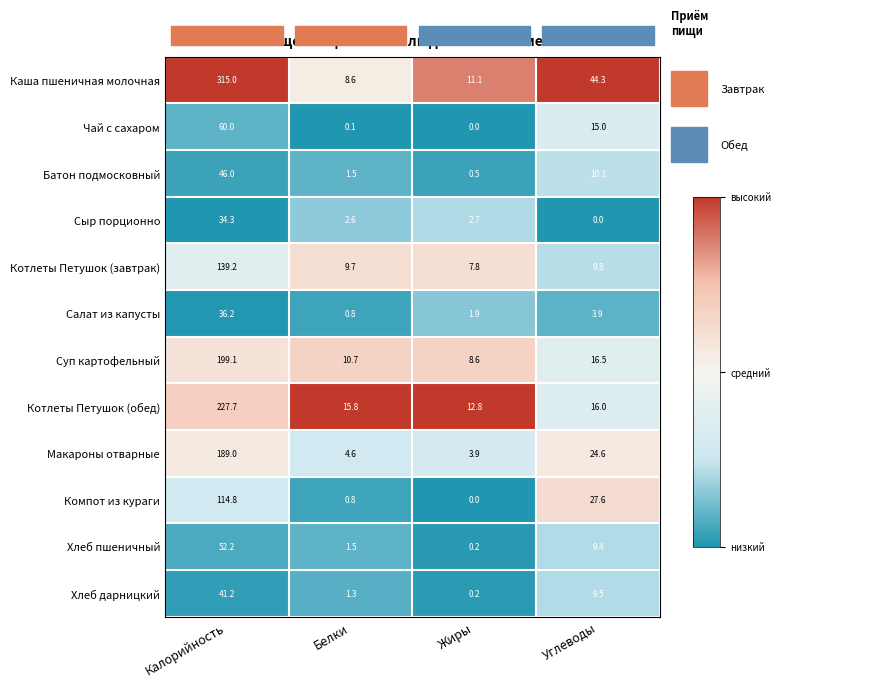

Between Калорийность and Углеводы, which series saw the biggest shift?

Каша пшеничная молочная